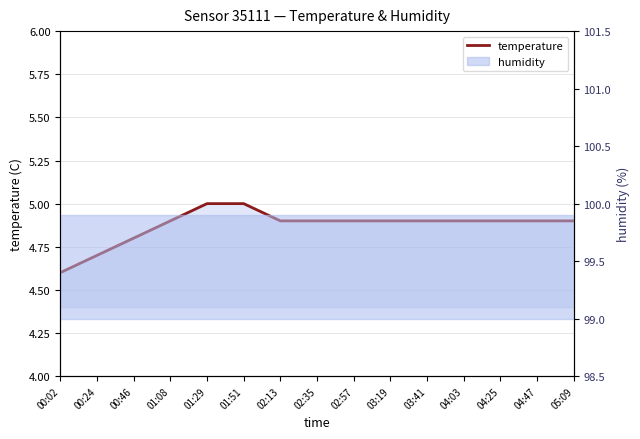

Reading left to right, list all the values displayed in this chart.

4.6	4.7	4.8	4.9	5.0	5.0	4.9	4.9	4.9	4.9	4.9	4.9	4.9	4.9	4.9